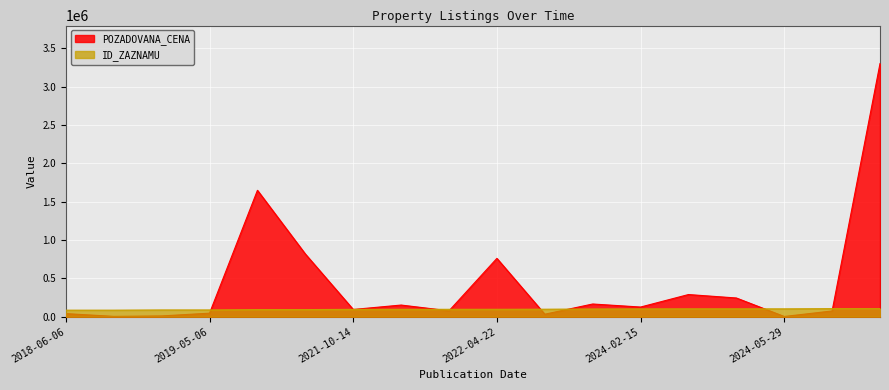

After their last crossing, which series has the higher values: POZADOVANA_CENA or ID_ZAZNAMU?

POZADOVANA_CENA